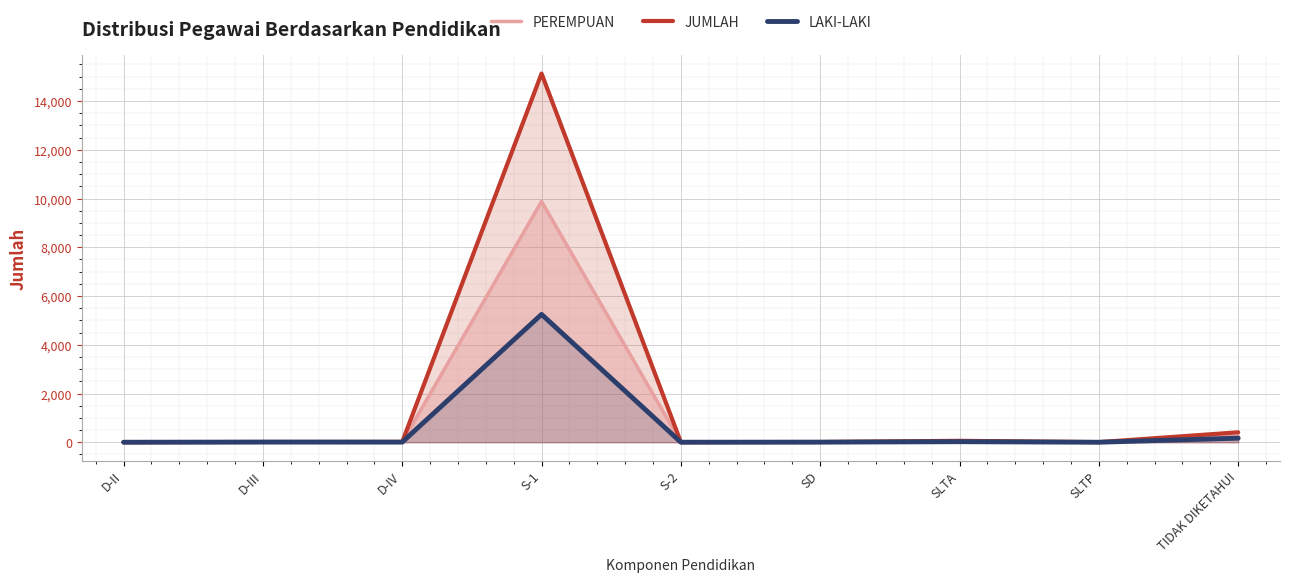

Where is the first local maximum for PEREMPUAN?

S-1